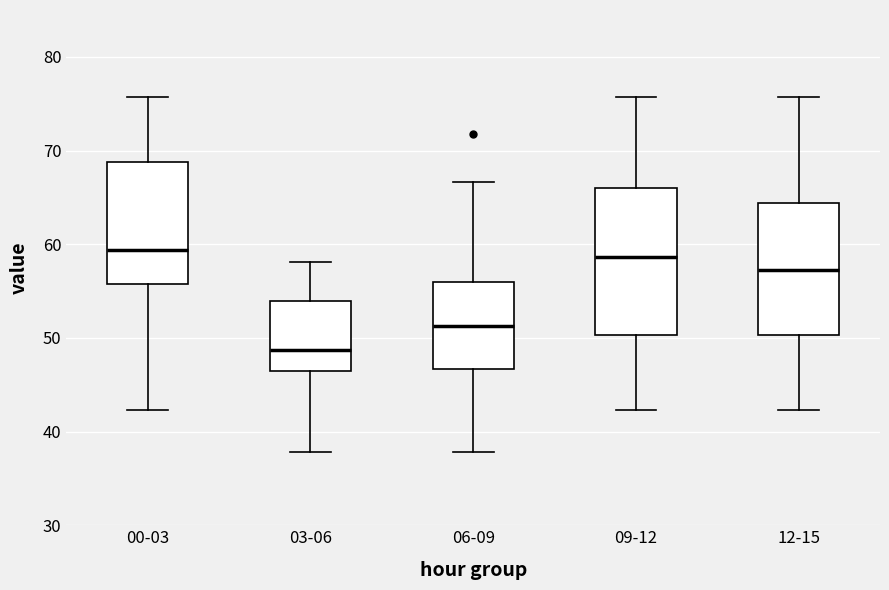

Where does the upper whisker of the box for 12-15 end on the y-axis? The values are not printed on the chart, so give them approximately, as read against the axis.

76